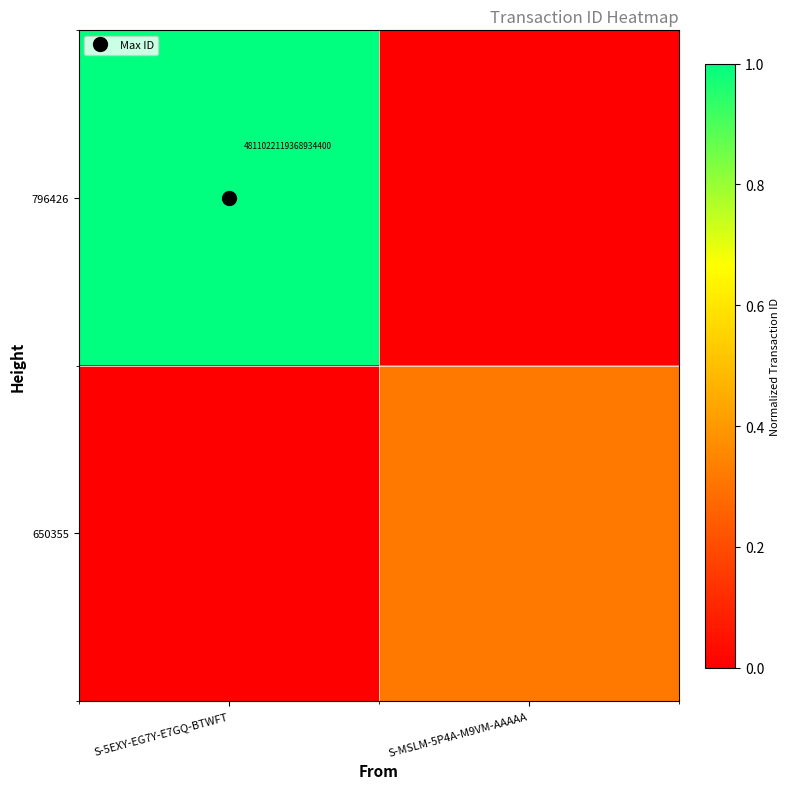

True or false: 650355 has a value of 0.3 at S-MSLM-5P4A-M9VM-AAAAA.

True